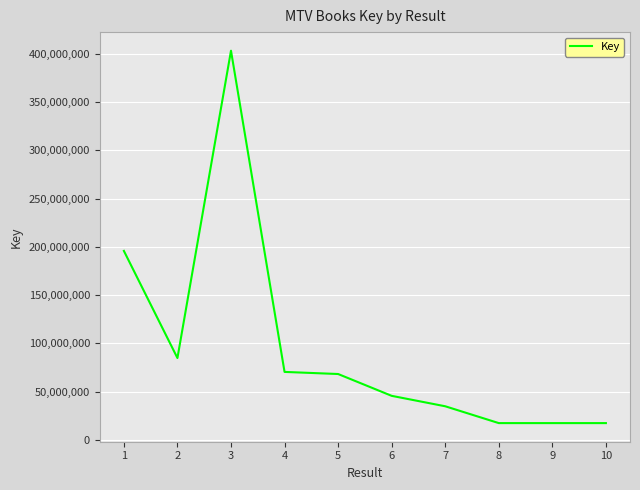

What is the change in value from 2 to 7?

-49975746